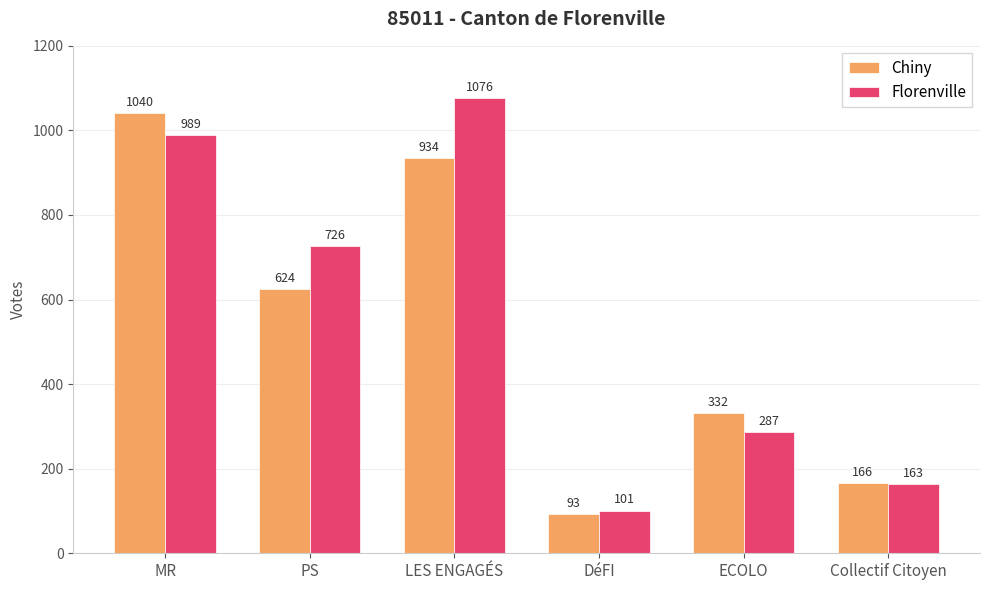

The Florenville series shows 615 at MR. True or false?

False